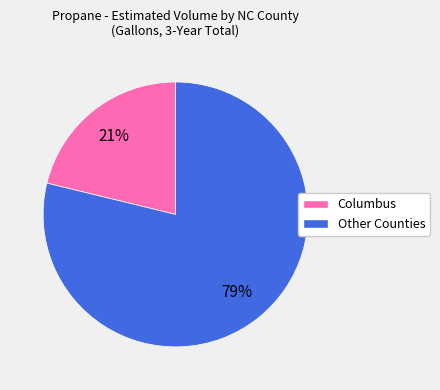

To the nearest percent, what is the difference between the largest and smallest slice percentages?

58%